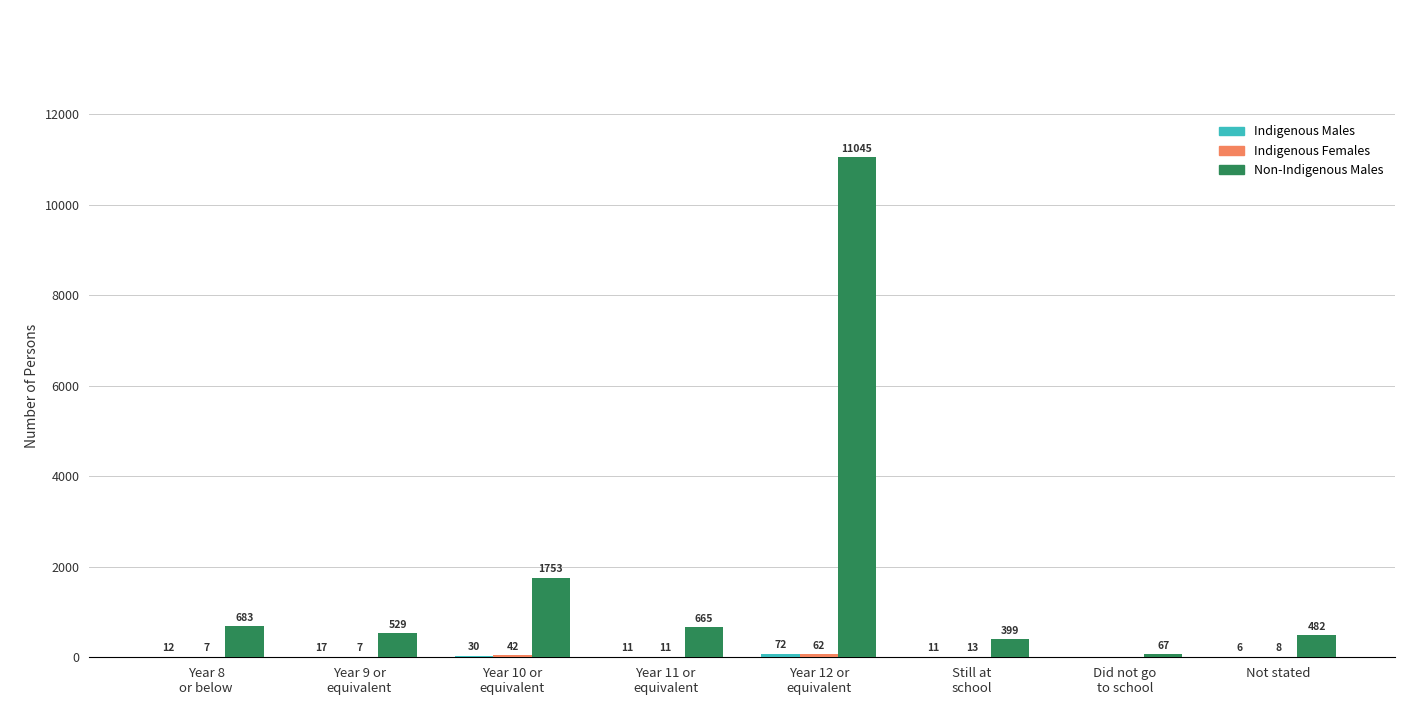

What is the greatest value displayed?

11045